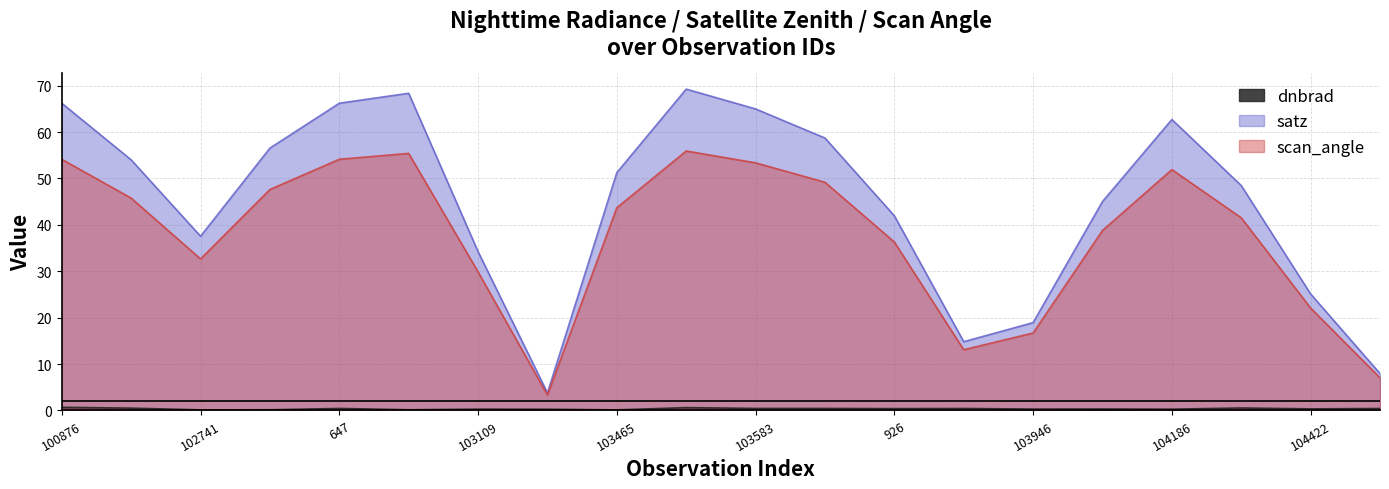

What is the average value of the dnbrad series?

0.4